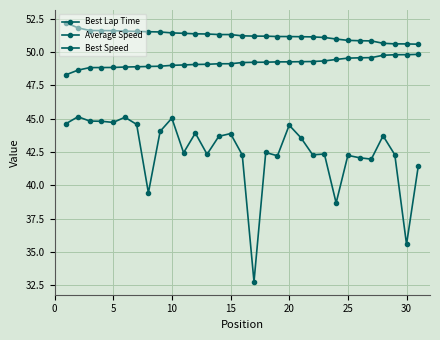

Is this an area chart (filled region under the line)?

No